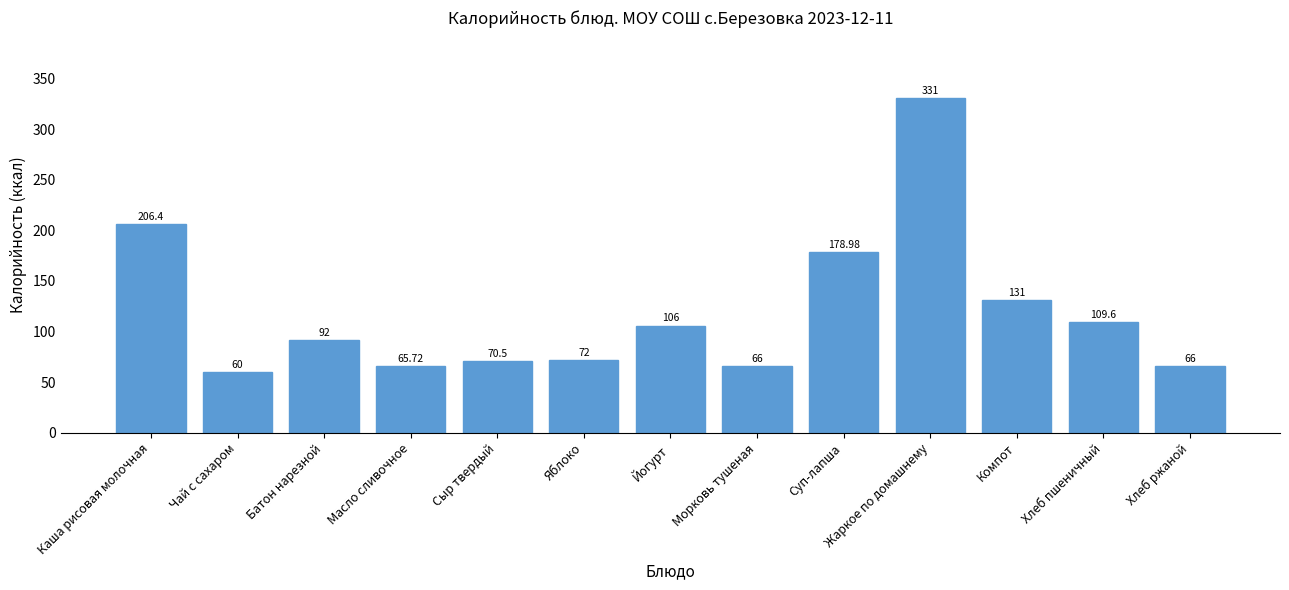

What is the greatest value displayed?

331.0